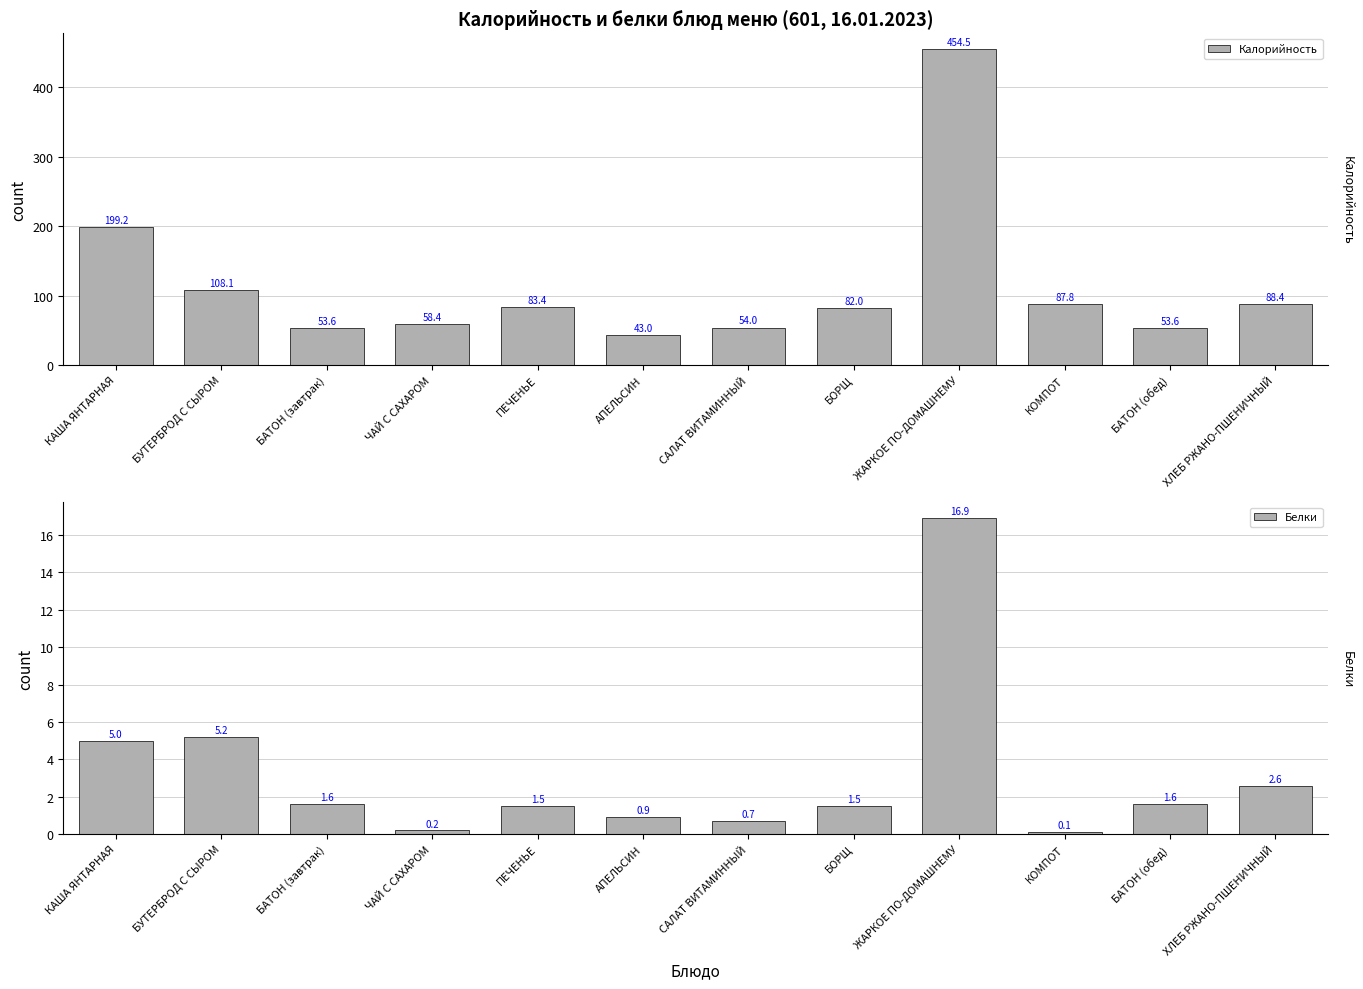

How many bars are there in total?

24